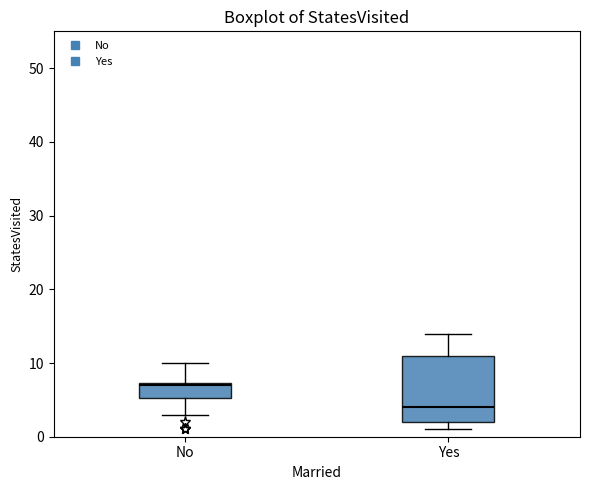

Reading left to right, read every box against the y-axis: the position of its median line, the range the box covers, and the ends of its whiskers. The values are not printed on the chart, so give them approximately, as read against the axis.

No: median 7, box 5 to 7, whiskers 3 to 10
Yes: median 4, box 2 to 11, whiskers 1 to 14